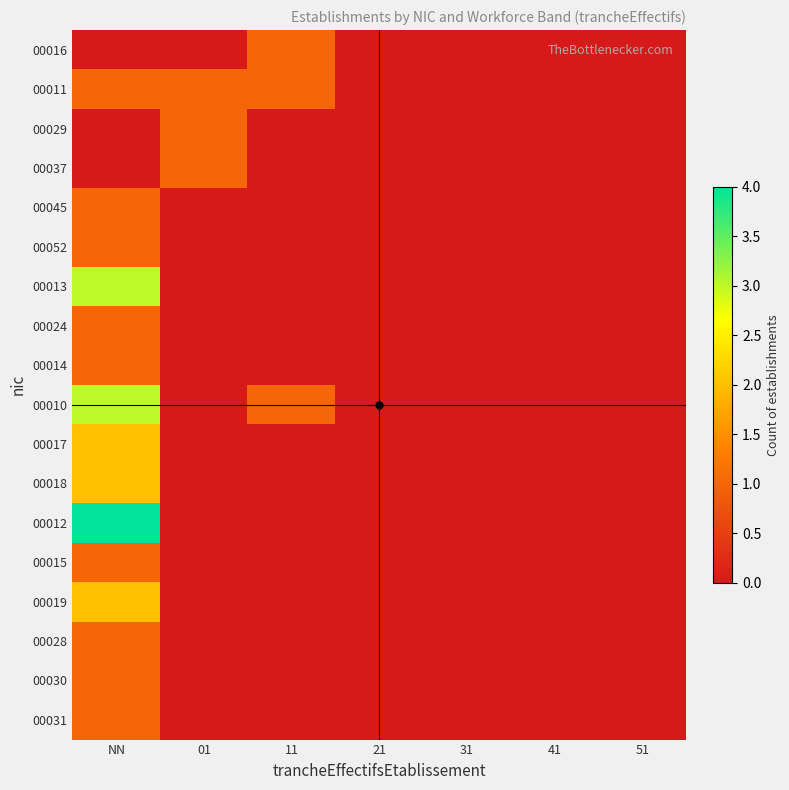

Reading left to right, extract all data points from this chart.

00016: NN=0	01=0	11=1	21=0	31=0	41=0	51=0
00011: NN=1	01=1	11=1	21=0	31=0	41=0	51=0
00029: NN=0	01=1	11=0	21=0	31=0	41=0	51=0
00037: NN=0	01=1	11=0	21=0	31=0	41=0	51=0
00045: NN=1	01=0	11=0	21=0	31=0	41=0	51=0
00052: NN=1	01=0	11=0	21=0	31=0	41=0	51=0
00013: NN=3	01=0	11=0	21=0	31=0	41=0	51=0
00024: NN=1	01=0	11=0	21=0	31=0	41=0	51=0
00014: NN=1	01=0	11=0	21=0	31=0	41=0	51=0
00010: NN=3	01=0	11=1	21=0	31=0	41=0	51=0
00017: NN=2	01=0	11=0	21=0	31=0	41=0	51=0
00018: NN=2	01=0	11=0	21=0	31=0	41=0	51=0
00012: NN=4	01=0	11=0	21=0	31=0	41=0	51=0
00015: NN=1	01=0	11=0	21=0	31=0	41=0	51=0
00019: NN=2	01=0	11=0	21=0	31=0	41=0	51=0
00028: NN=1	01=0	11=0	21=0	31=0	41=0	51=0
00030: NN=1	01=0	11=0	21=0	31=0	41=0	51=0
00031: NN=1	01=0	11=0	21=0	31=0	41=0	51=0